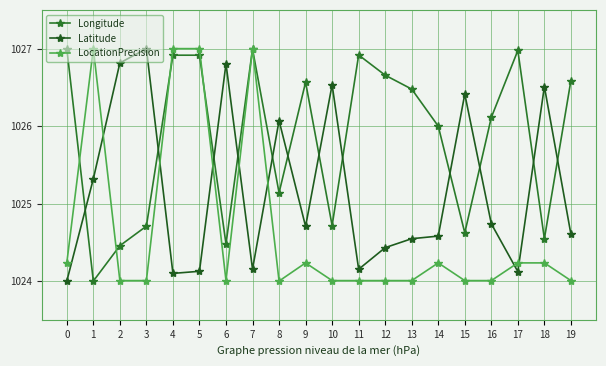

What is the smallest value displayed?

1024.0